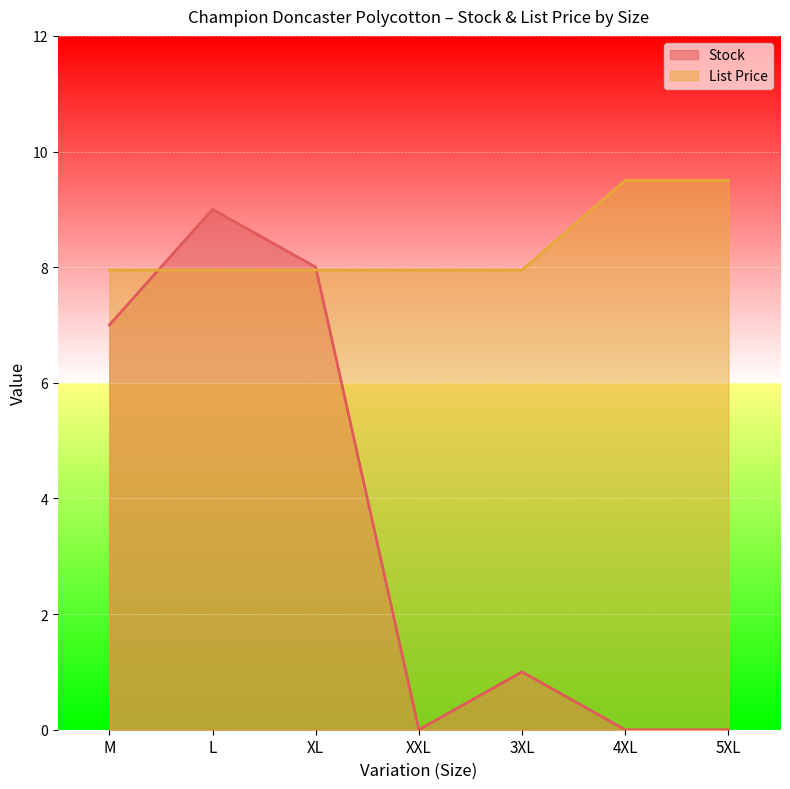

Where is List Price nearest to the value 8?

M